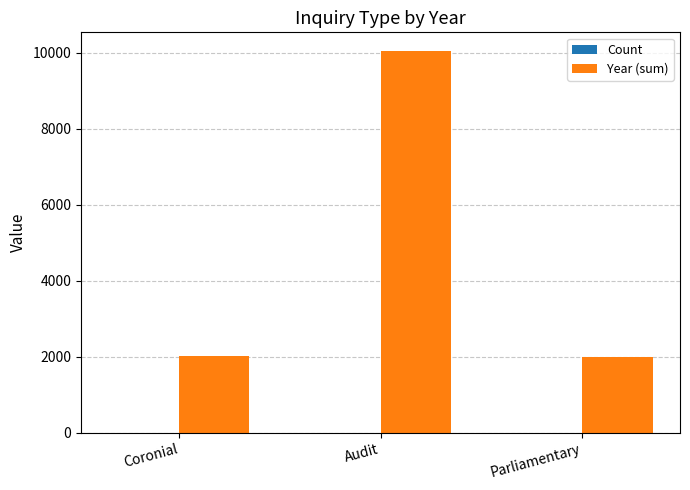

Is it true that Year (sum) equals 1104 at Coronial?

False